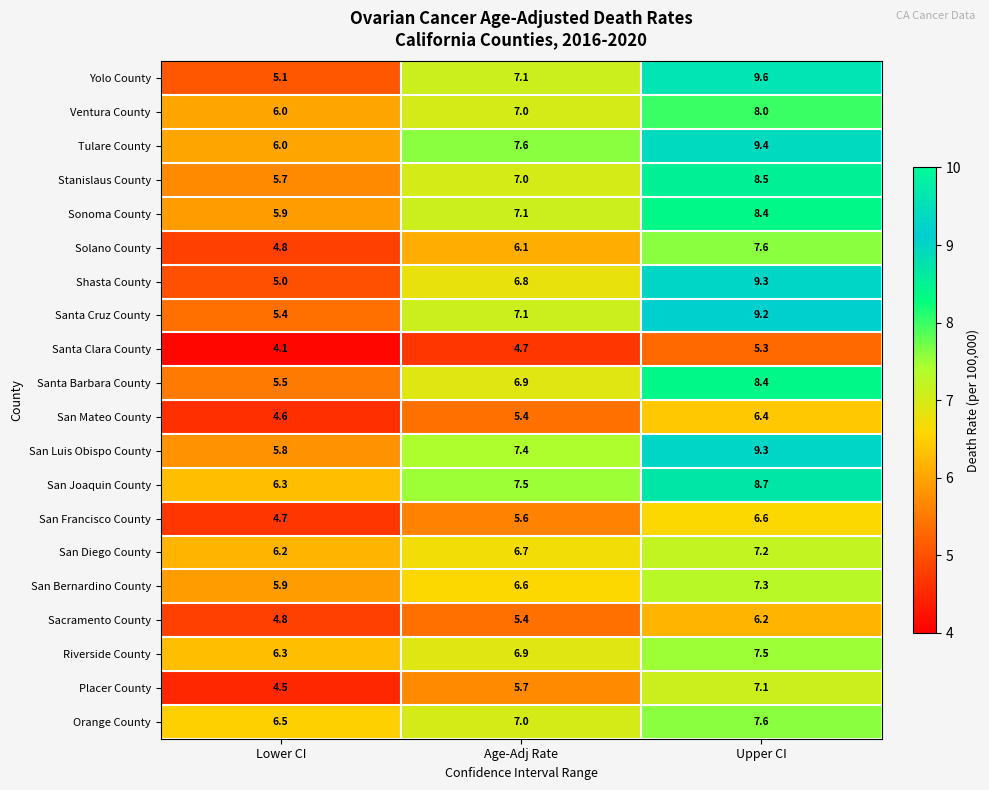

What is the spread (max minus min) of values at Upper CI?

4.3